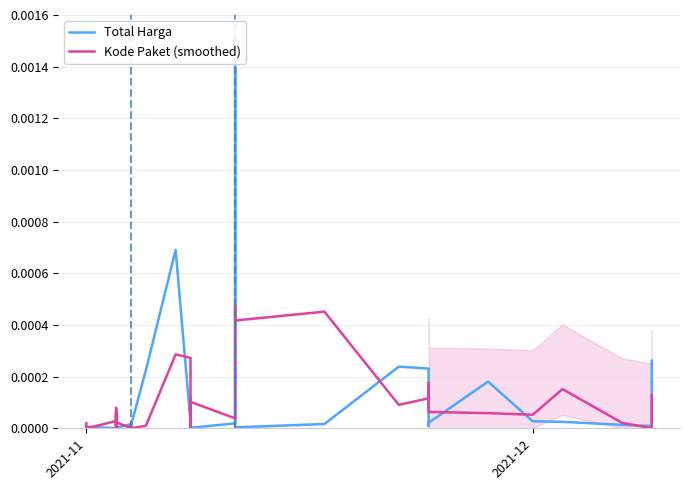

Which series has the largest total across all categories?

Total Harga